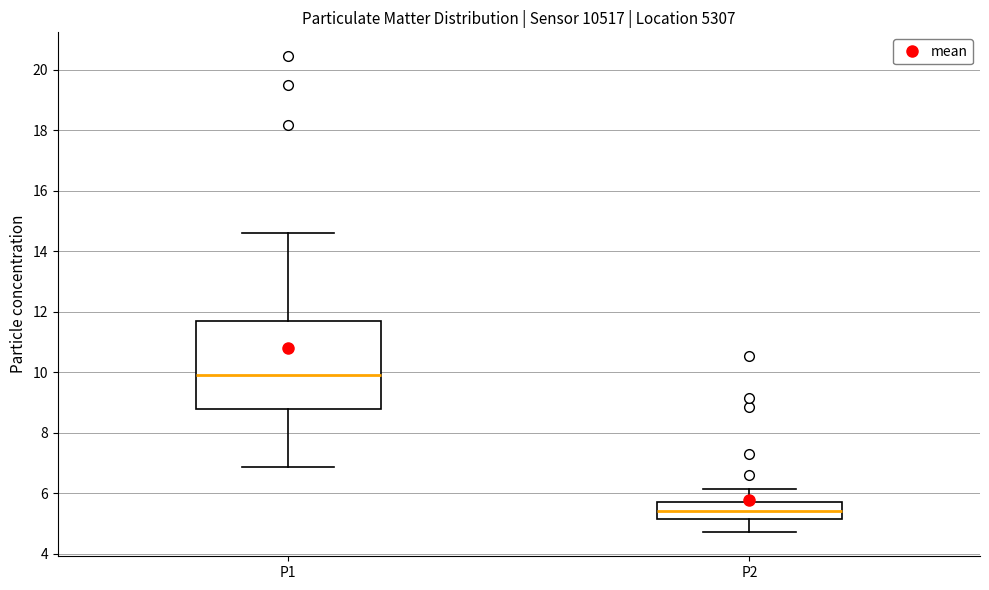

Which box's median line is the lowest?

P2